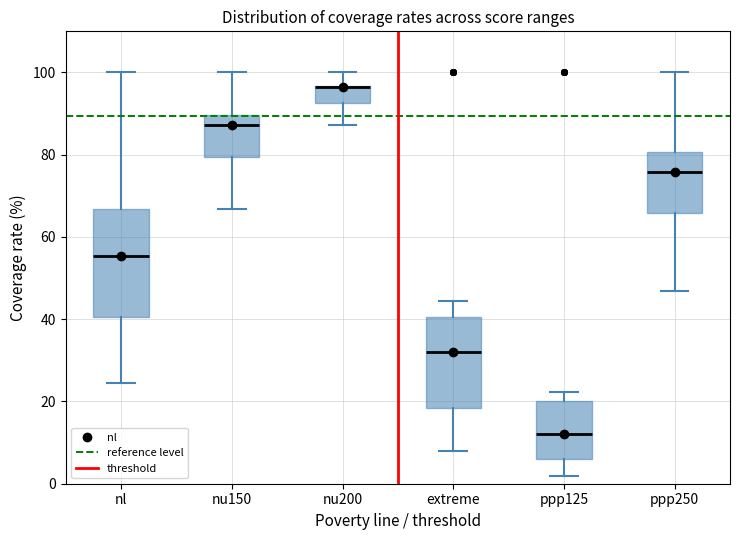

Reading left to right, transcribe this box plot: for each box, give where its median line is, the range the box spans, and where its two whiskers end, as read against the y-axis. The values are not printed on the chart, so give them approximately, as read against the axis.

nl: median 56, box 40 to 66, whiskers 24 to 100
nu150: median 88, box 80 to 90, whiskers 66 to 100
nu200: median 96 (drawn on the box's upper edge), box 92 to 96, whiskers 88 to 100
extreme: median 32, box 18 to 40, whiskers 8 to 44
ppp125: median 12, box 6 to 20, whiskers 2 to 22
ppp250: median 76, box 66 to 80, whiskers 46 to 100